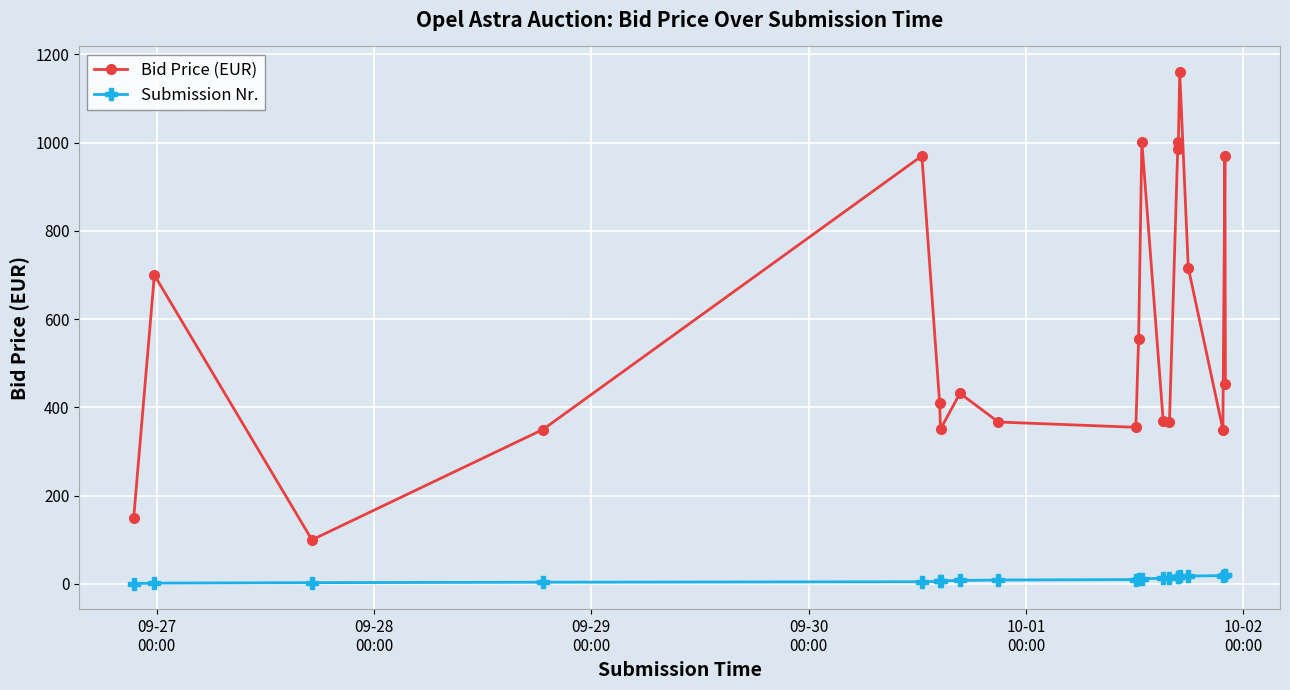

True or false: Bid Price (EUR) has more than 1 interior local peaks.

True